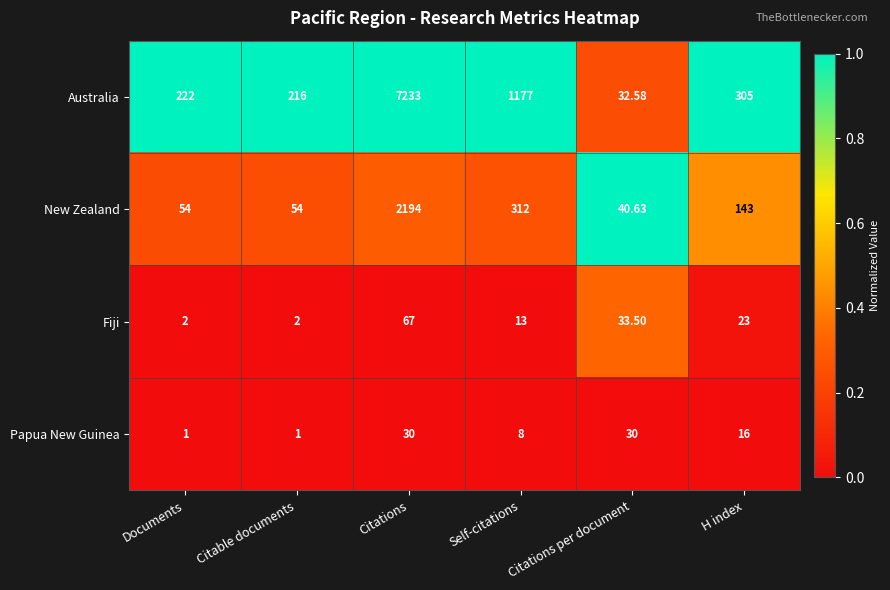

Which series changed the most between Citations per document and H index?

Australia